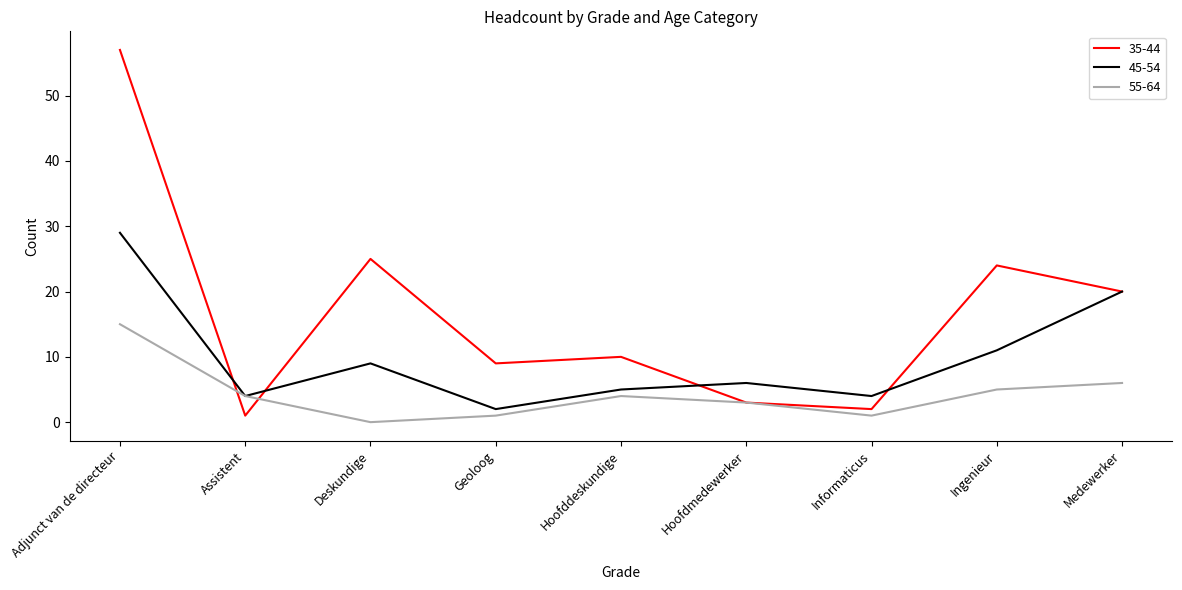

True or false: 45-54 and 35-44 cross at least once.

True